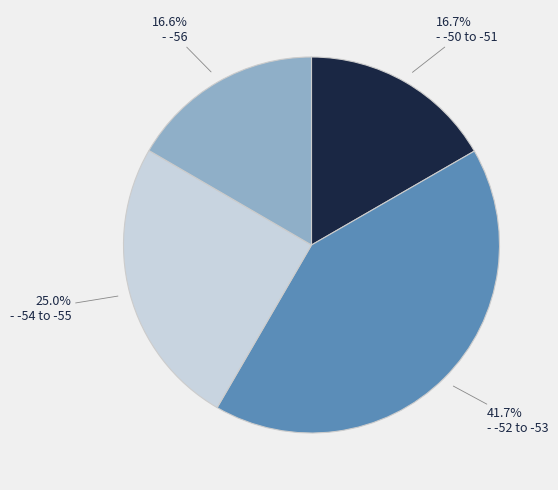

Is there a majority slice in this chart?

No